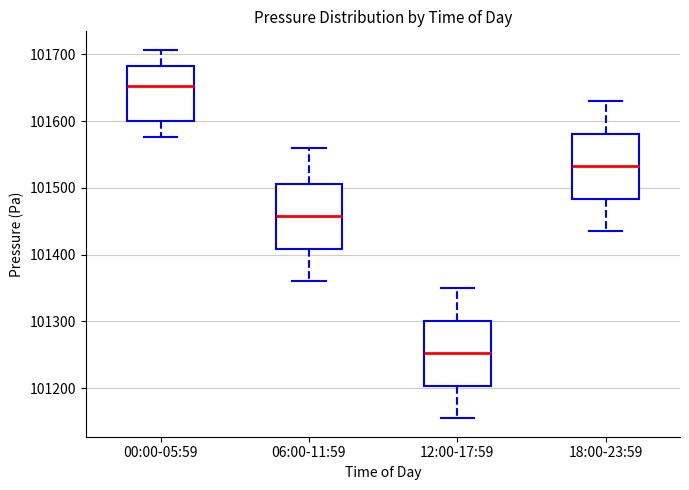

Reading left to right, read every box against the y-axis: the position of its median line, the range the box covers, and the ends of its whiskers. The values are not printed on the chart, so give them approximately, as read against the axis.

00:00-05:59: median 101650, box 101600 to 101680, whiskers 101580 to 101710
06:00-11:59: median 101460, box 101410 to 101510, whiskers 101360 to 101560
12:00-17:59: median 101250, box 101200 to 101300, whiskers 101160 to 101350
18:00-23:59: median 101530, box 101480 to 101580, whiskers 101440 to 101630